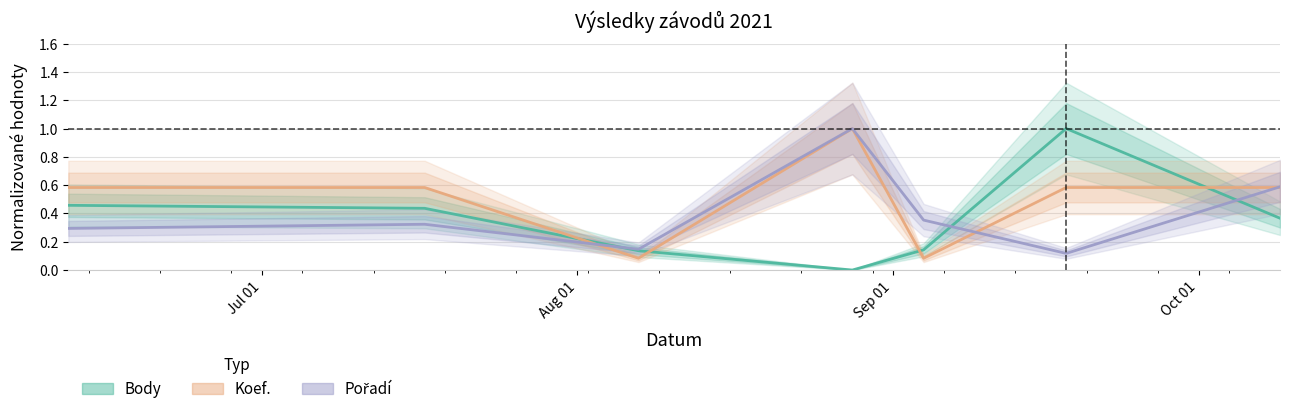

What is the label of the 3rd point from the left?

2021-08-07